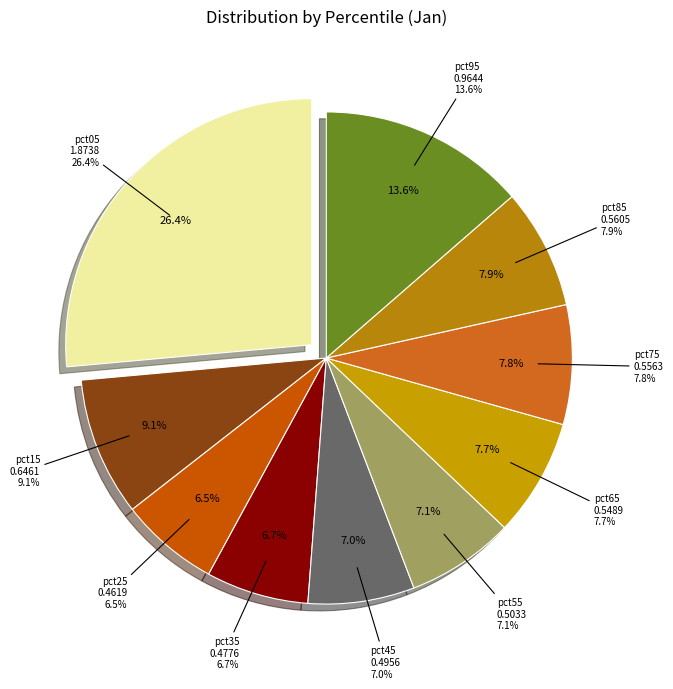

True or false: pct55 accounts for 7% of the total.

True